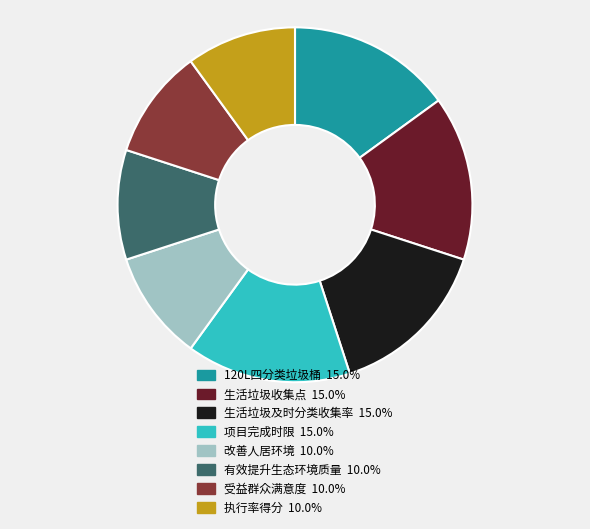

Is the sum of 执行率得分 and 有效提升生态环境质量 greater than half?

No